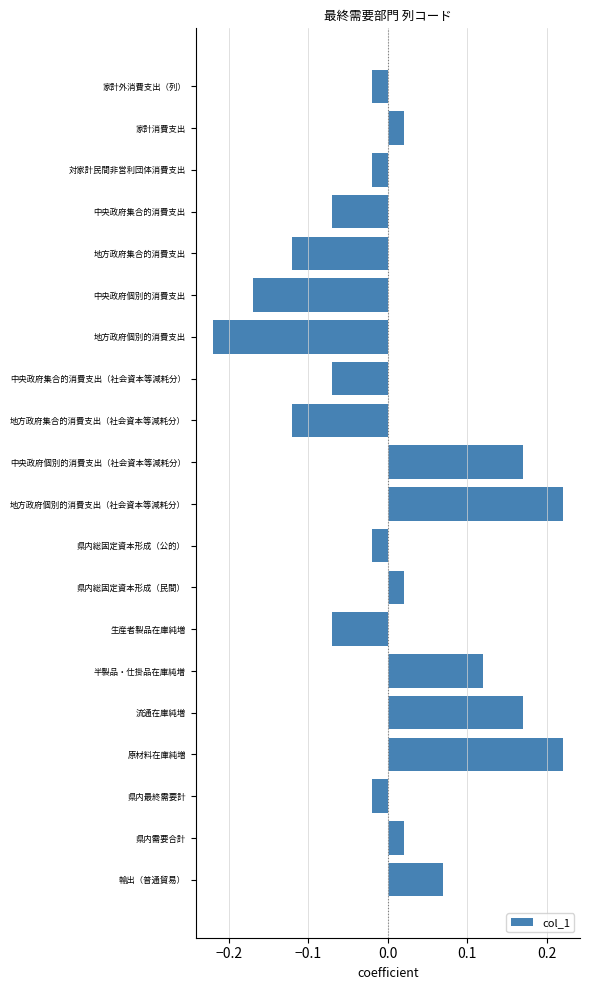

What is the difference between the values at 生産者製品在庫純増 and 地方政府個別的消費支出（社会資本等減耗分）?

0.3